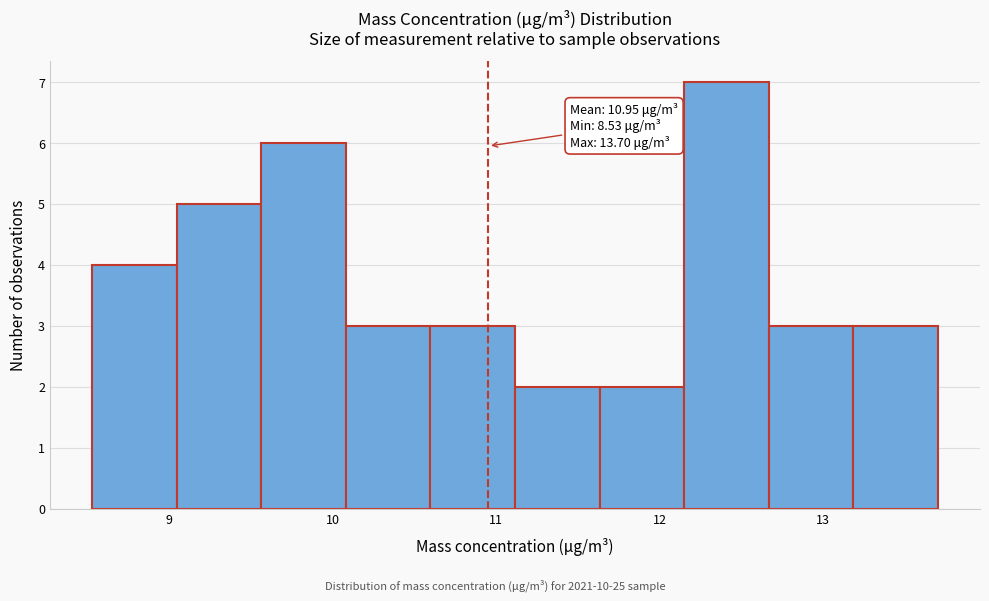

Over which range of the x-axis is the bar tallest?

12.1 to 12.7